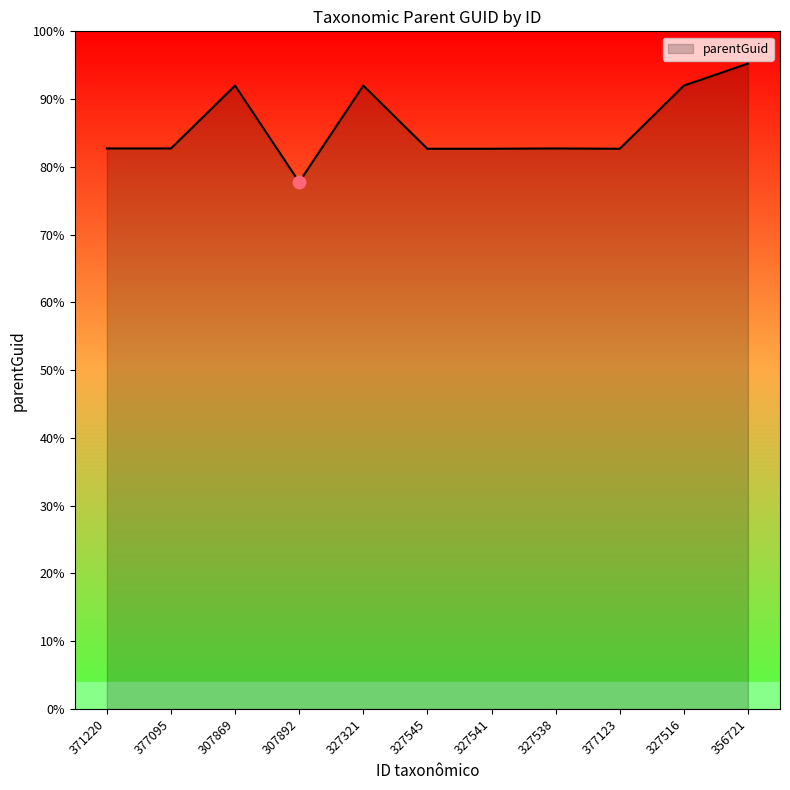

Which has a higher value, 356721 or 327545?

356721